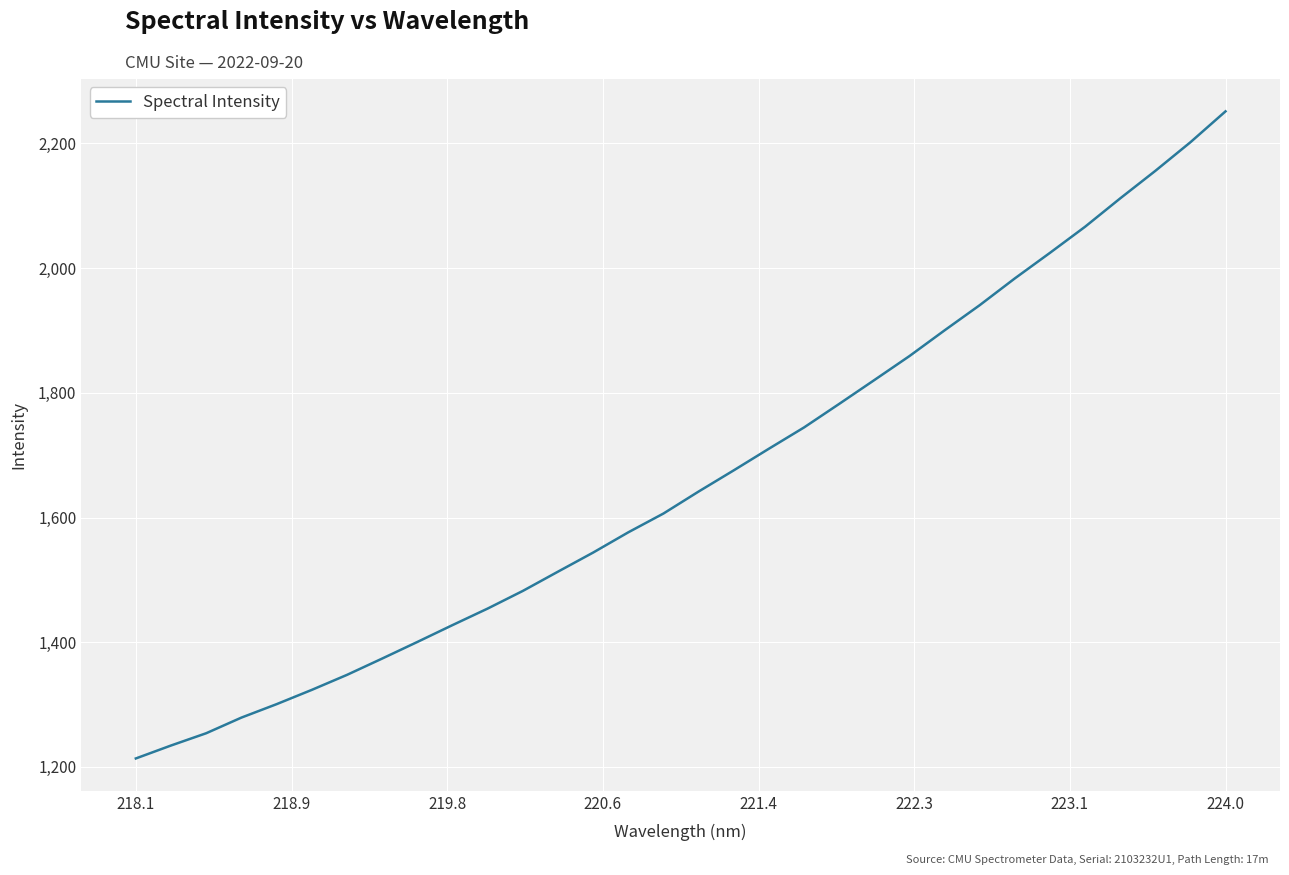

What is the minimum value shown in the chart?

1213.6